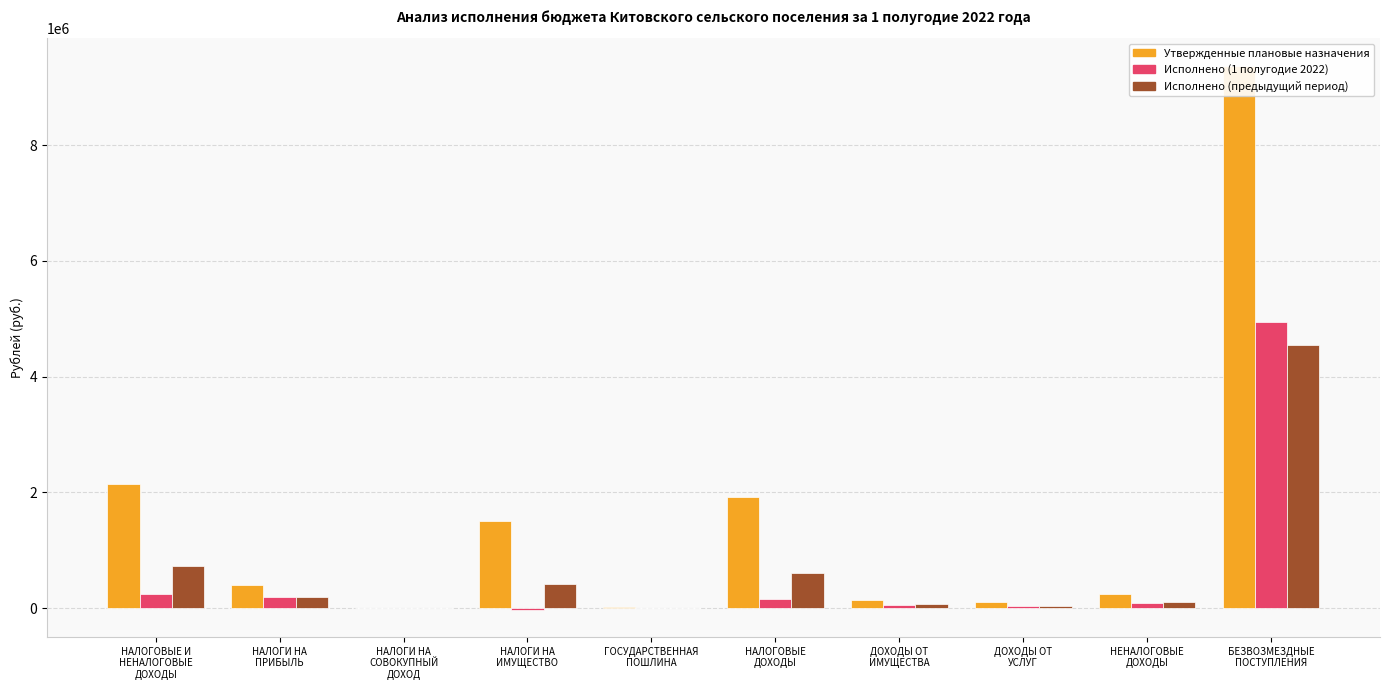

What is the sum of all Утвержденные плановые назначения values?

15825830.8